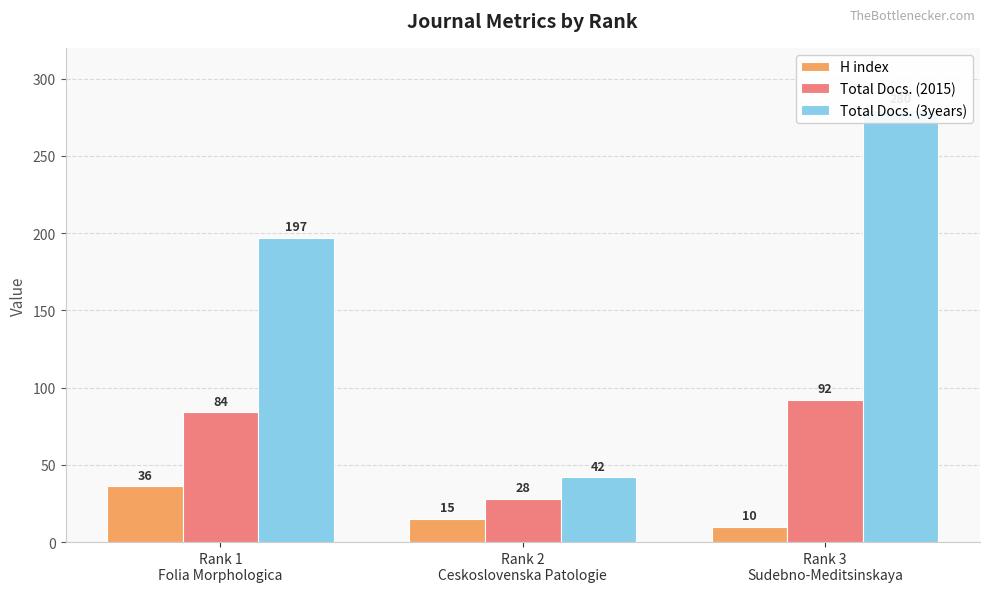

Where does the Total Docs. (3years) series first go above 197?

Rank 3
Sudebno-Meditsinskaya